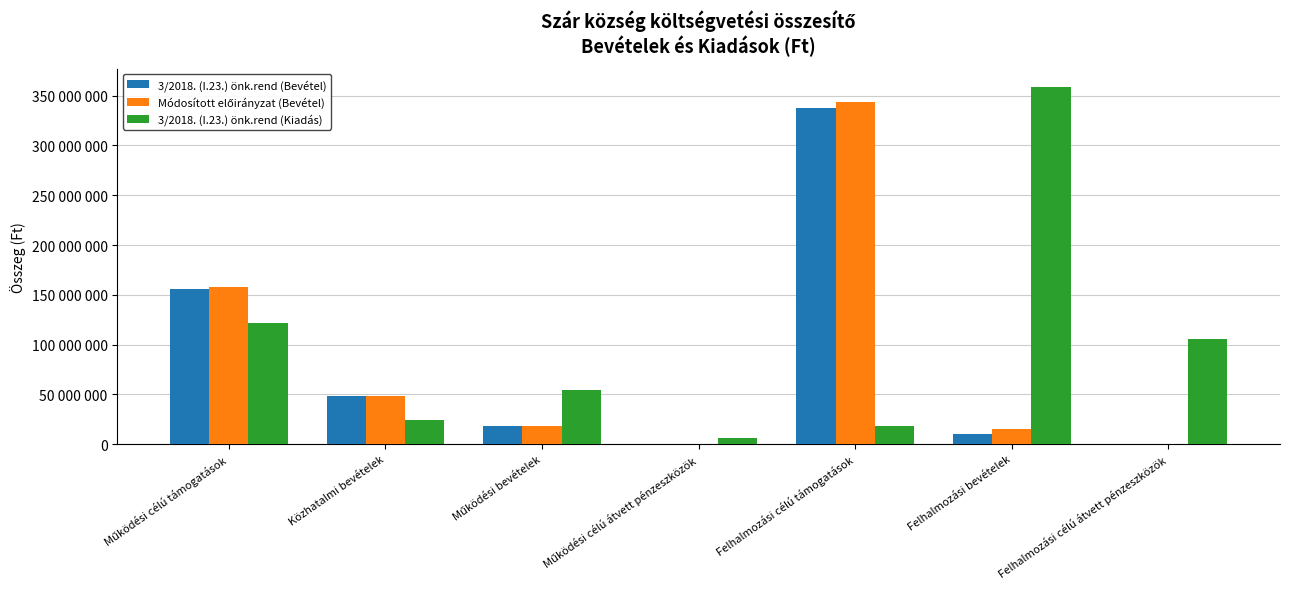

Are the bars grouped side by side (vs. stacked)?

Yes